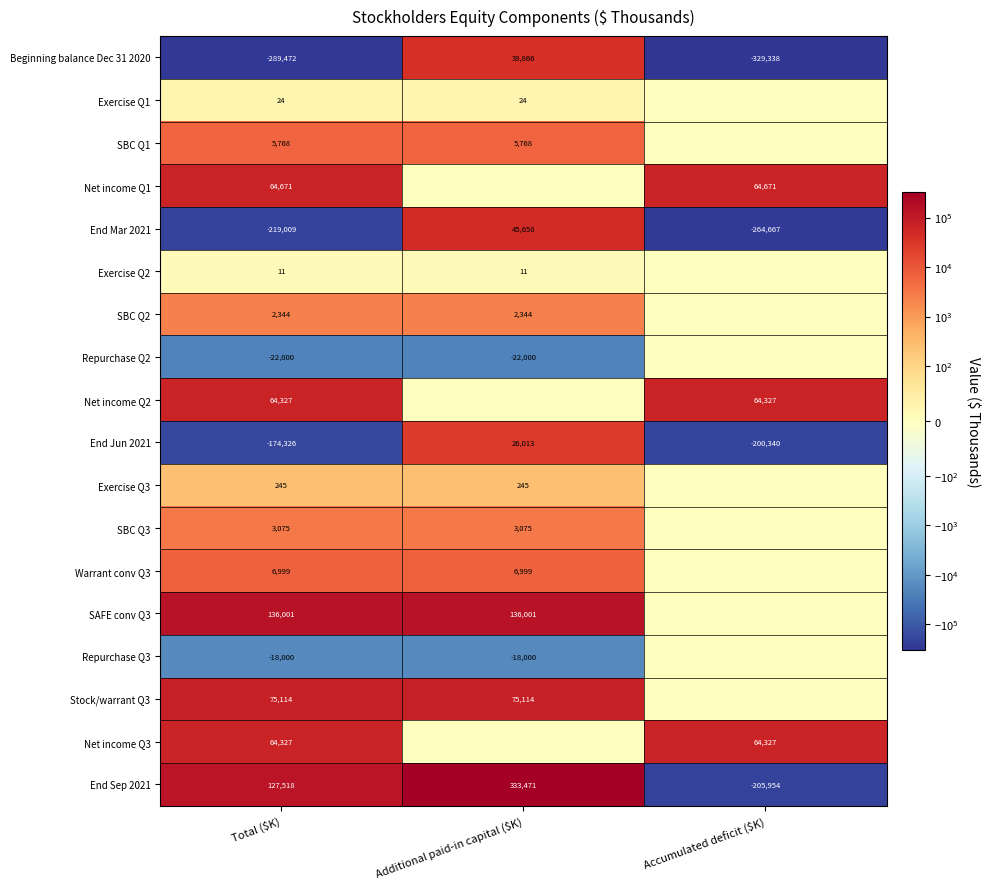

The value of Exercise Q2 at Total ($K) is 15. True or false?

False